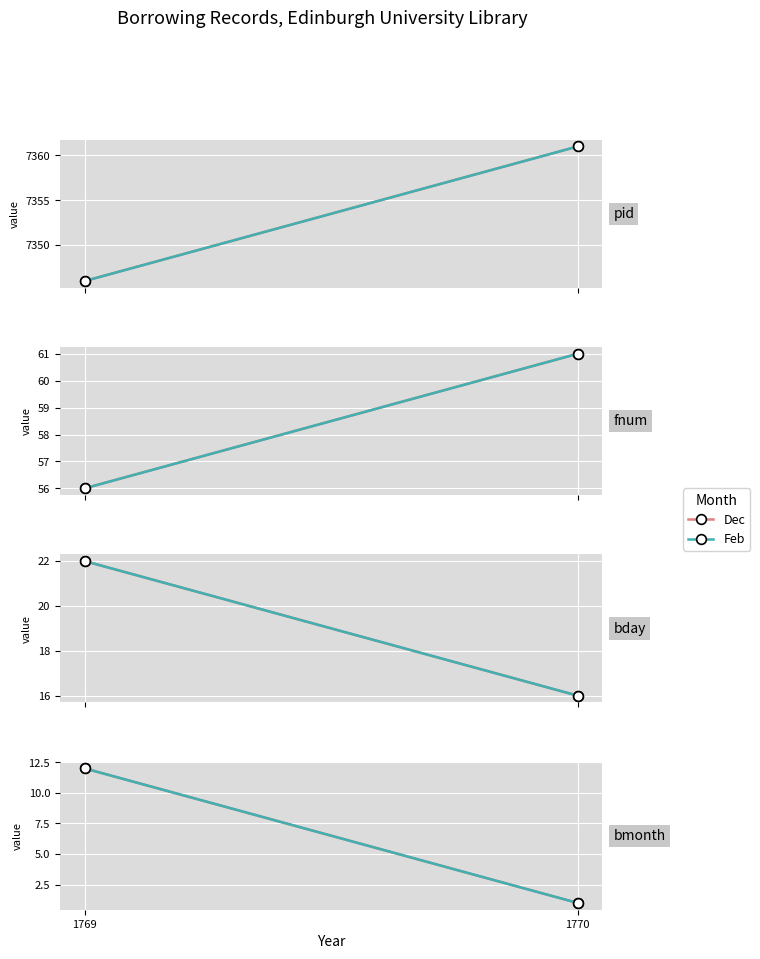

Is it true that Dec equals 19 at 1769?

False